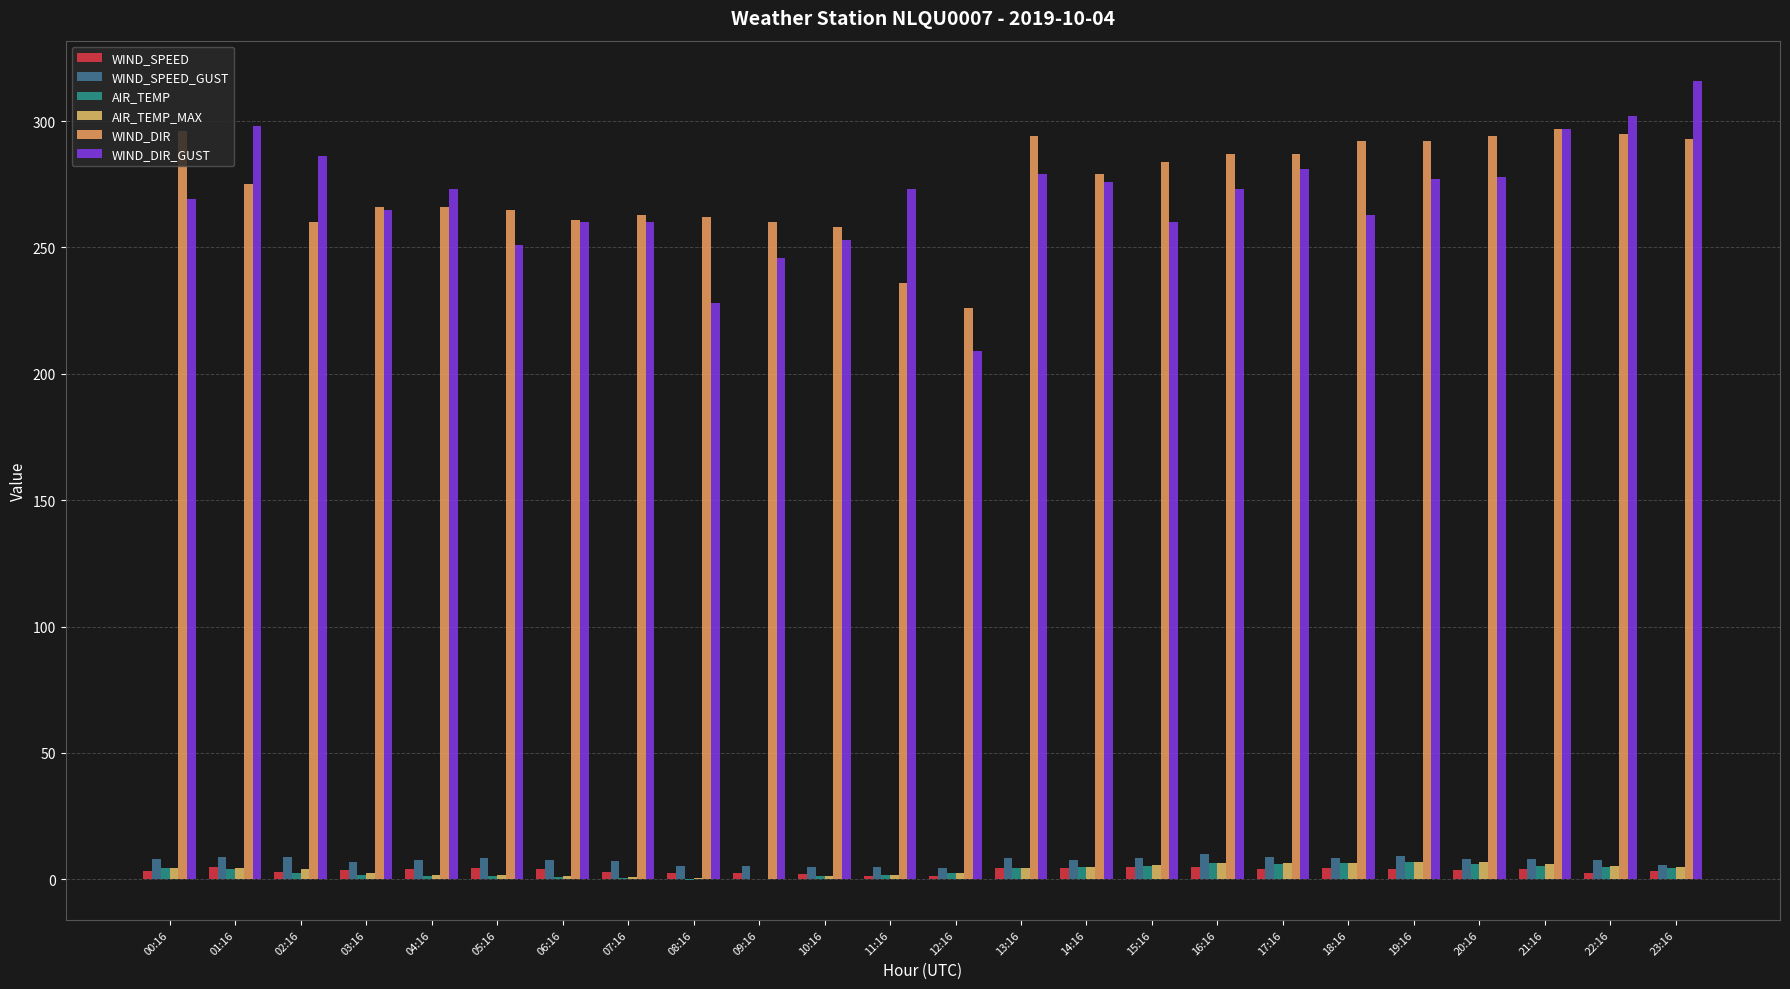

How many data points does each series have?

24